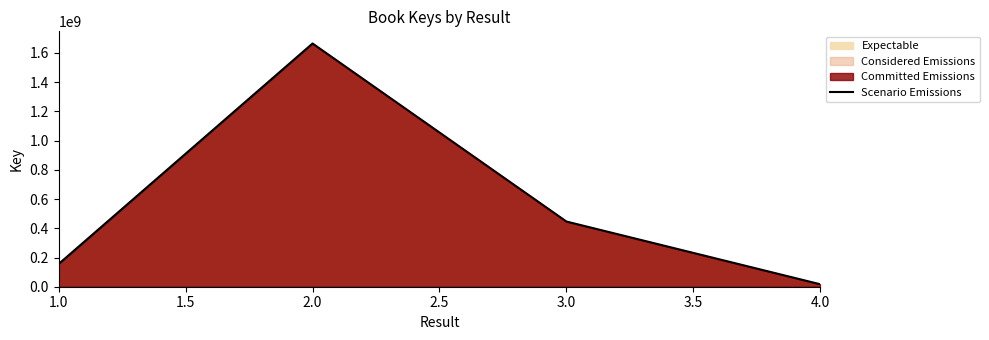

The chart shows a value of 1664728257 at 2.0. True or false?

True